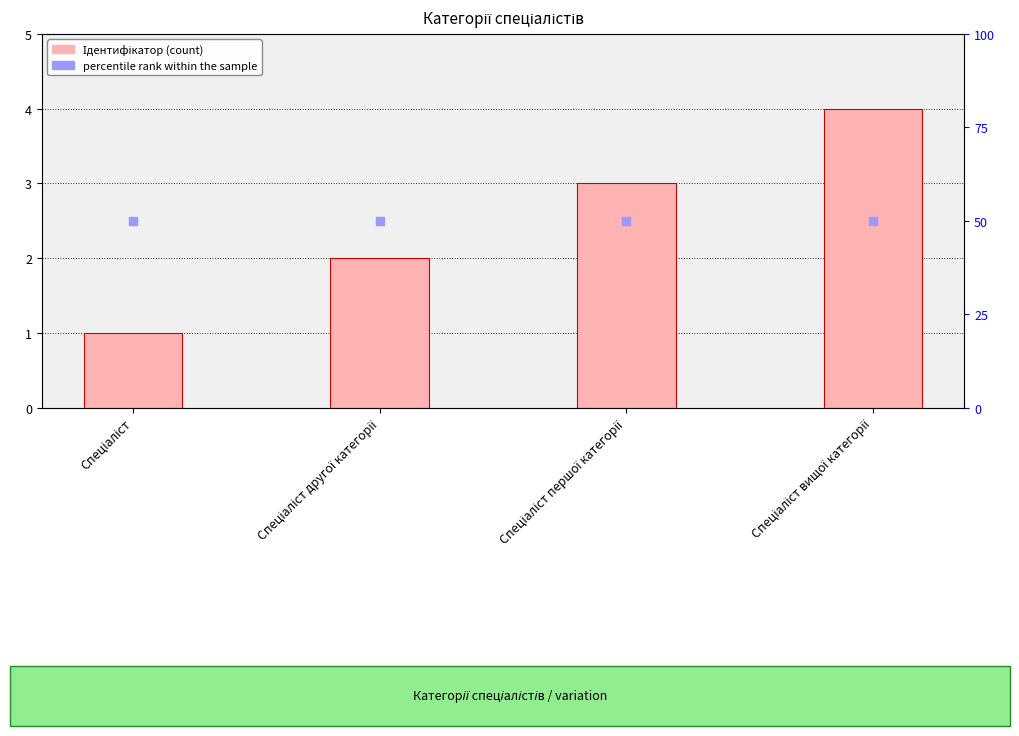

Is the value of Ідентифікатор at Спеціаліст greater than the value of percentile rank within the sample at Спеціаліст другої категорії?

No